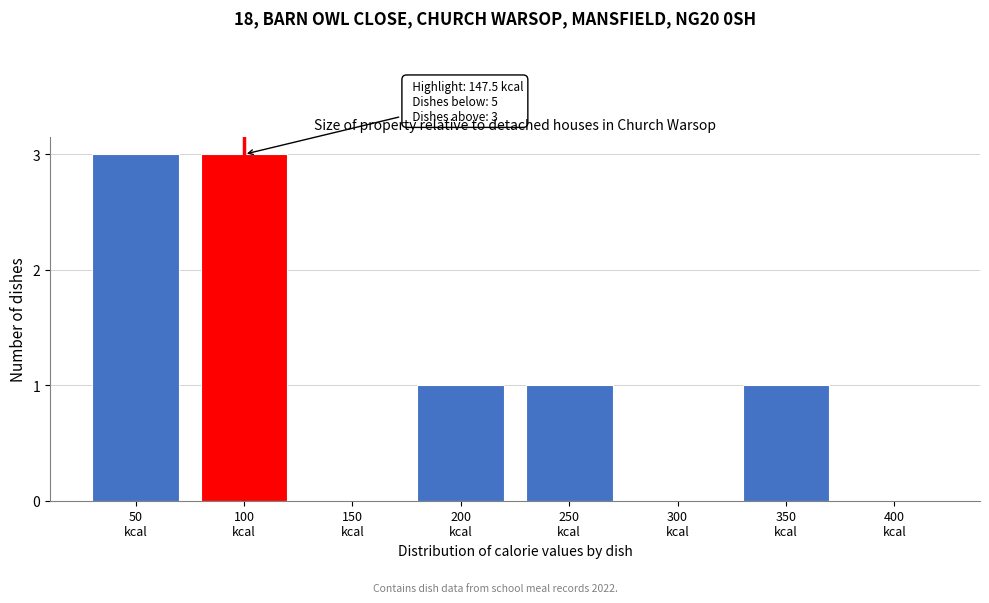

What is the sum of all values?

9